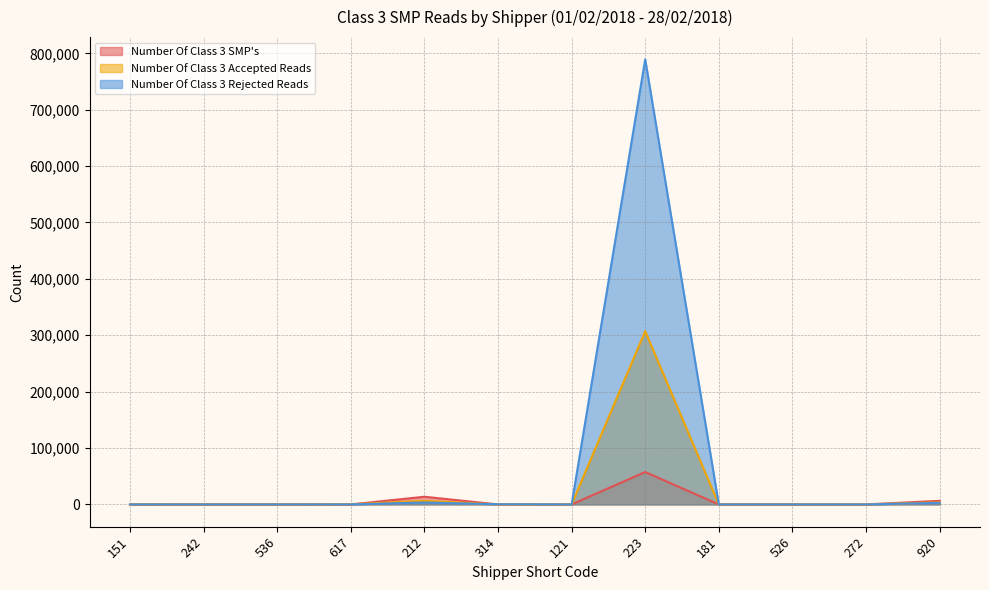

Count the number of data series in this chart.

3